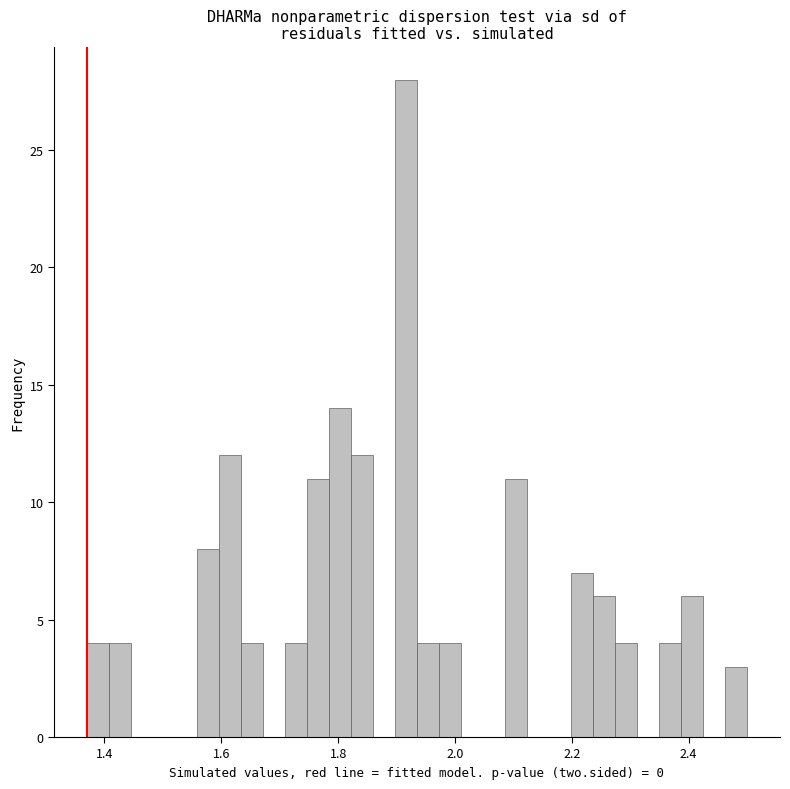

Around what value on the x-axis is the tallest bar? Give the approximate position of its centre, as read against the axis.

1.92